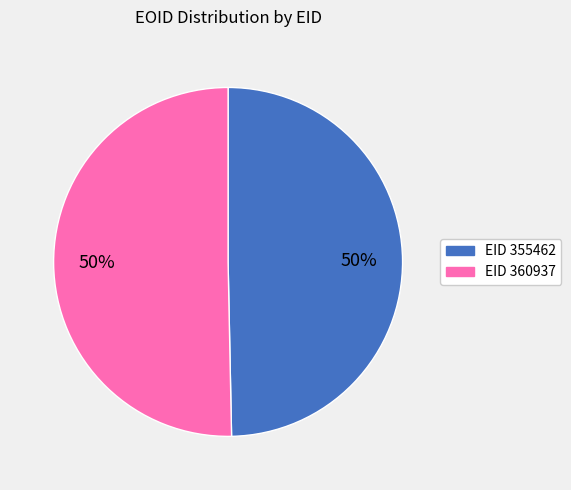

To the nearest percent, what is the average slice percentage?

50%